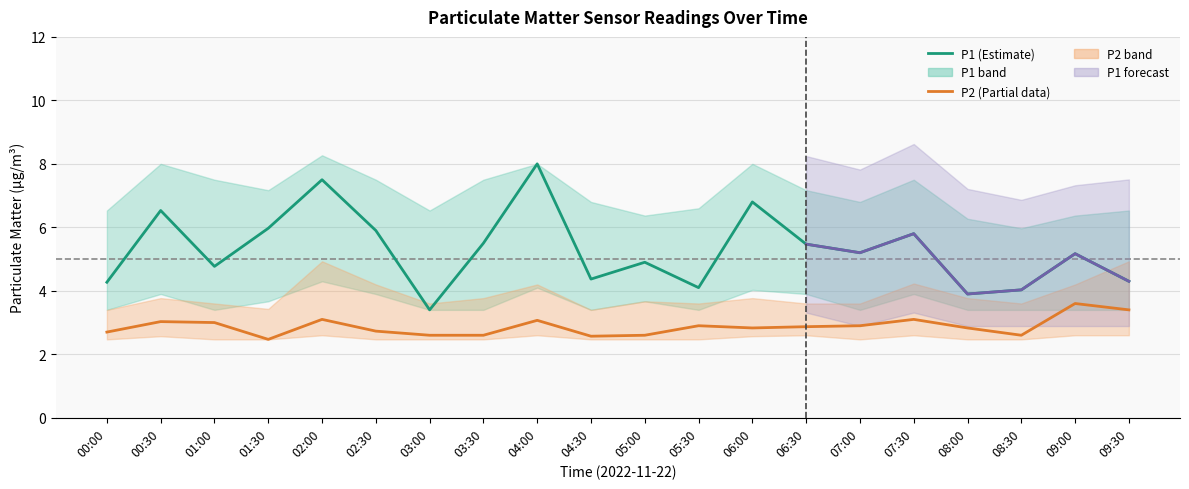

How many interior local peaks does the P2 series have?

6